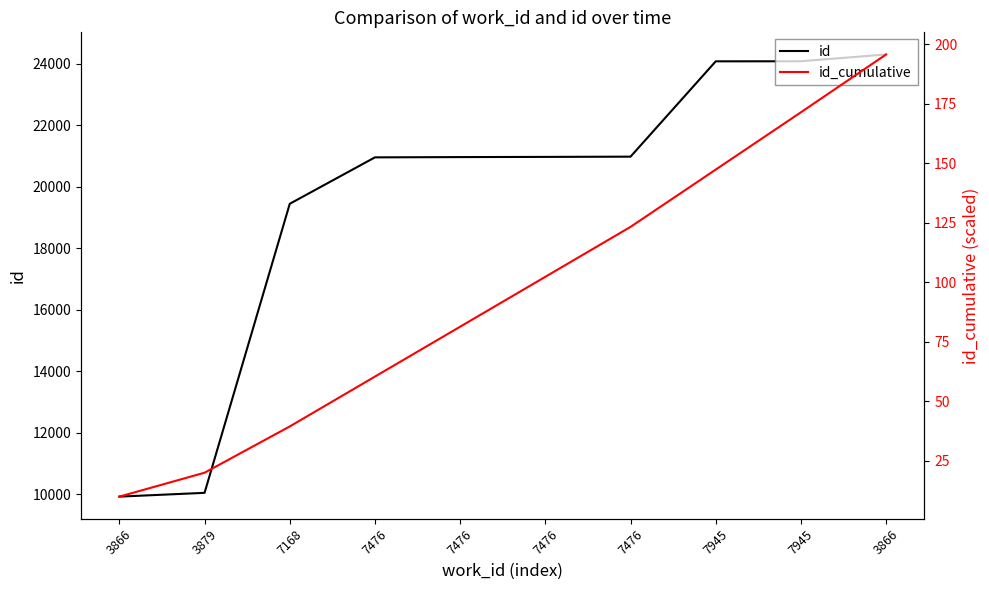

Is this an area chart (filled region under the line)?

No